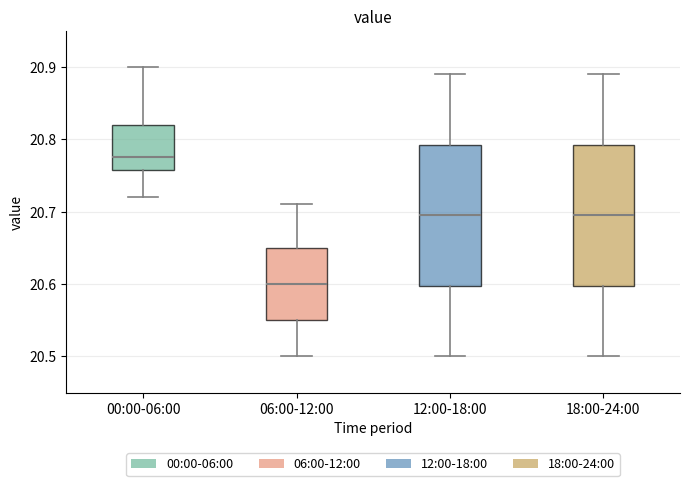

Reading left to right, read every box against the y-axis: the position of its median line, the range the box covers, and the ends of its whiskers. The values are not printed on the chart, so give them approximately, as read against the axis.

00:00-06:00: median 20.78, box 20.76 to 20.82, whiskers 20.72 to 20.90
06:00-12:00: median 20.60, box 20.55 to 20.65, whiskers 20.50 to 20.71
12:00-18:00: median 20.70, box 20.60 to 20.79, whiskers 20.50 to 20.89
18:00-24:00: median 20.70, box 20.60 to 20.79, whiskers 20.50 to 20.89